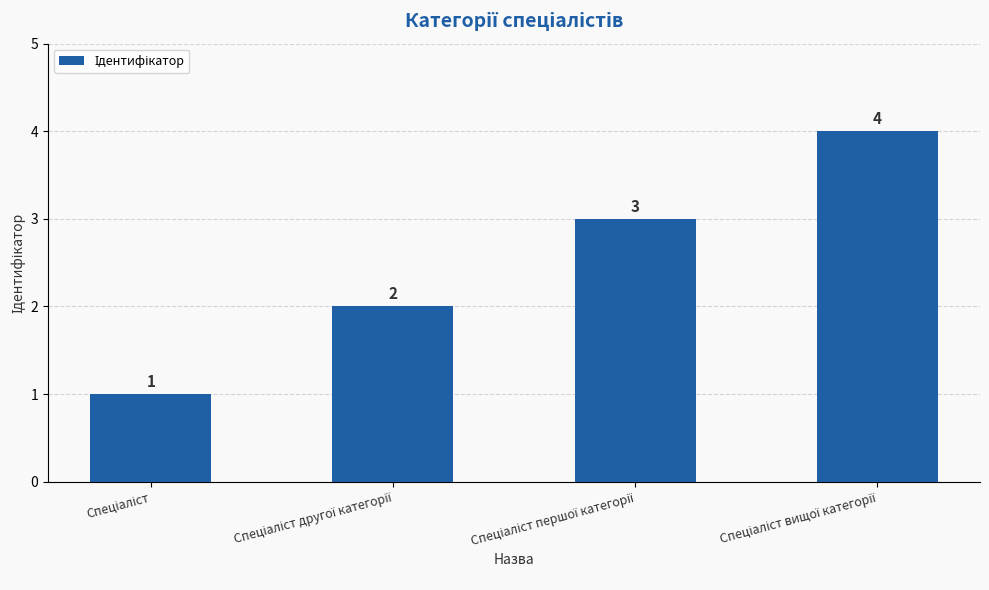

How many values are between 2 and 4?

3